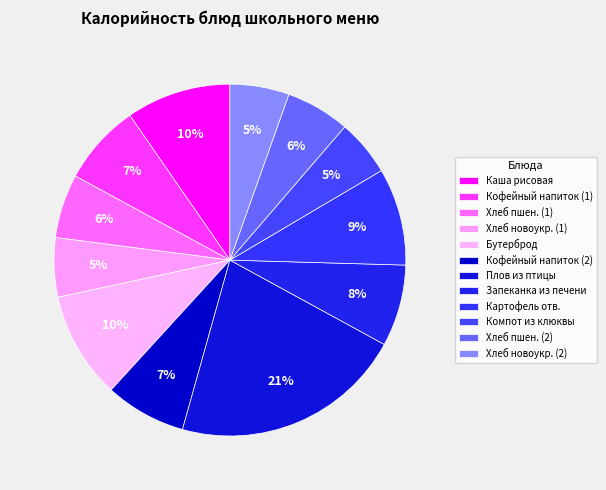

To the nearest percent, what is the difference between the largest and smallest slice percentages?

16%